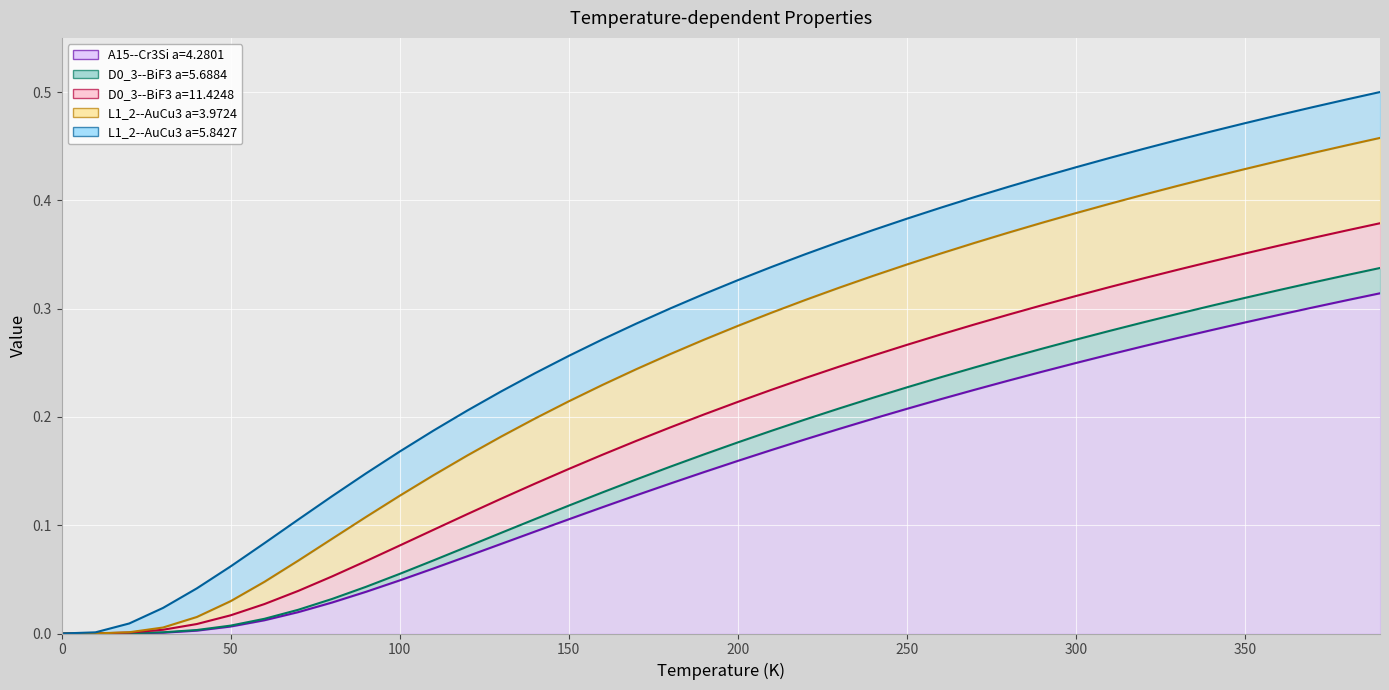

What are all the series names shown in the legend?

A15--Cr3Si a=4.2801, D0_3--BiF3 a=5.6884, D0_3--BiF3 a=11.4248, L1_2--AuCu3 a=3.9724, L1_2--AuCu3 a=5.8427